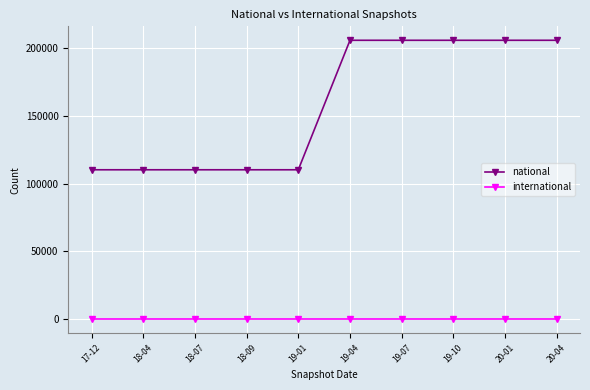

Is this an area chart (filled region under the line)?

No